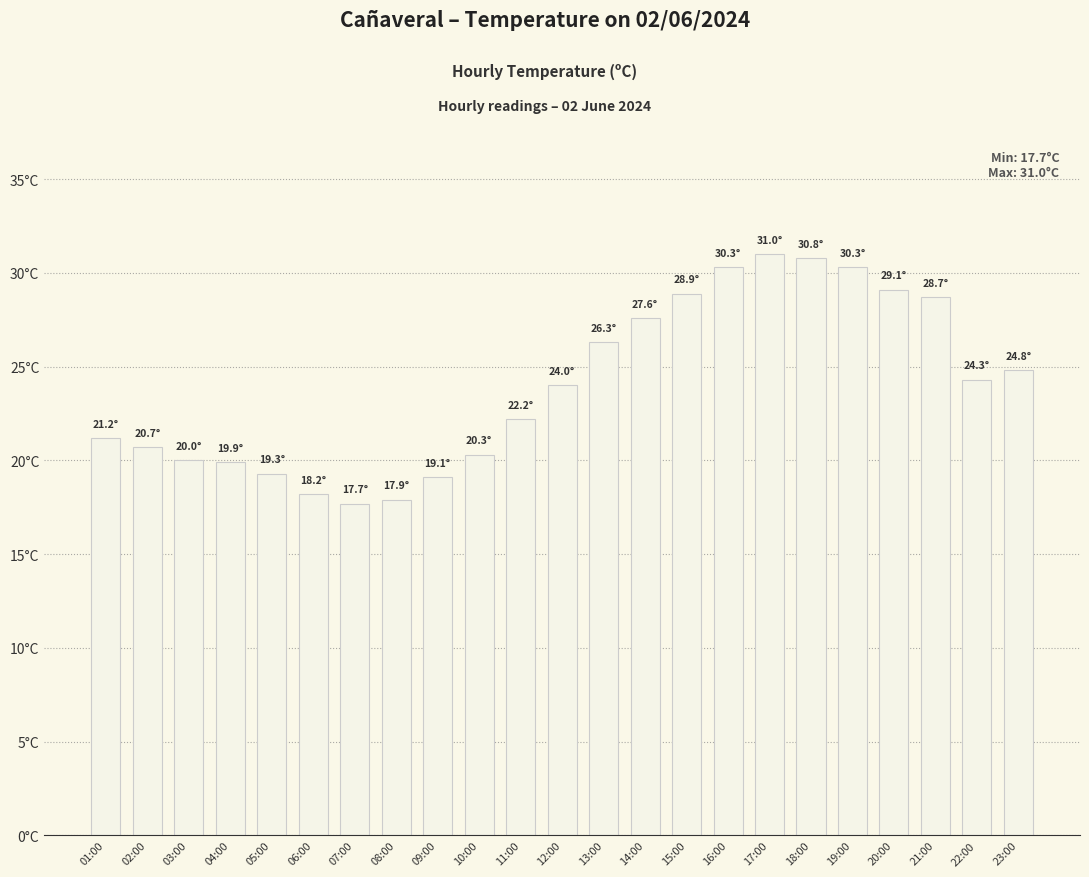

Reading right to left, list all the values displayed in this chart.

24.8	24.3	28.7	29.1	30.3	30.8	31.0	30.3	28.9	27.6	26.3	24.0	22.2	20.3	19.1	17.9	17.7	18.2	19.3	19.9	20.0	20.7	21.2